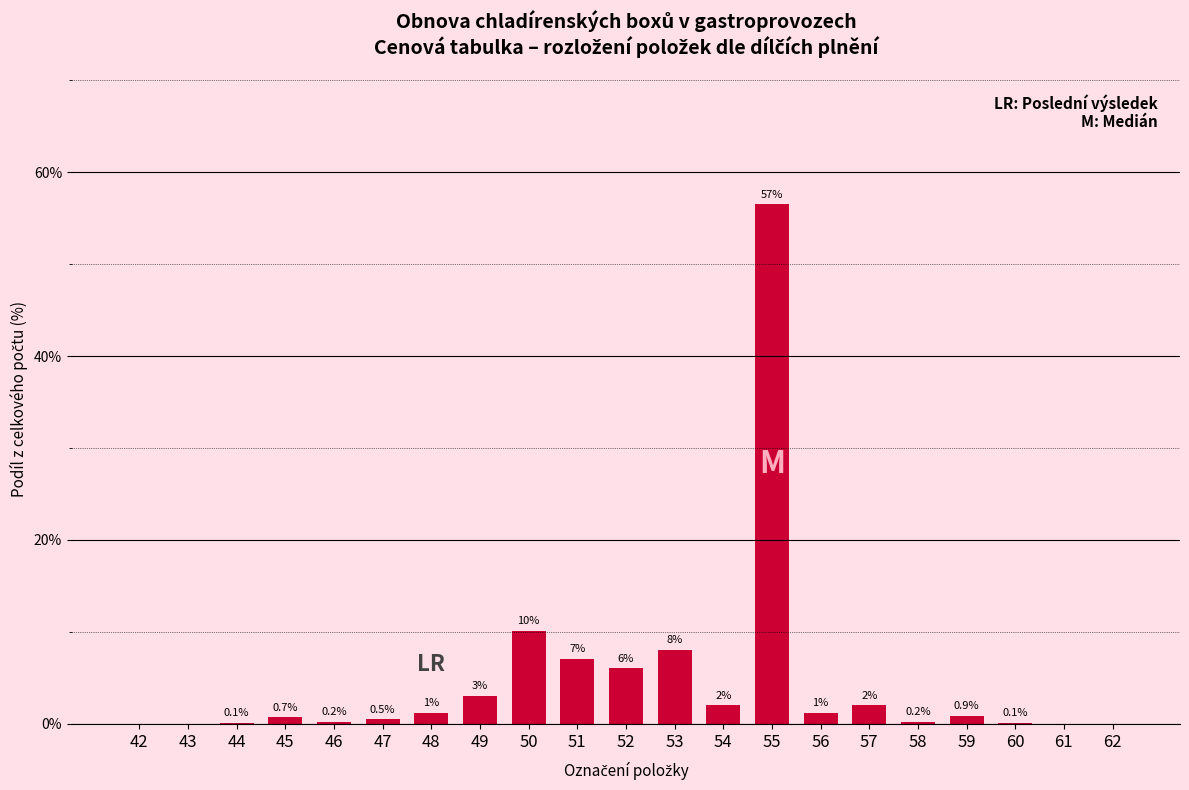

Between 57 and 53, which is larger?

53